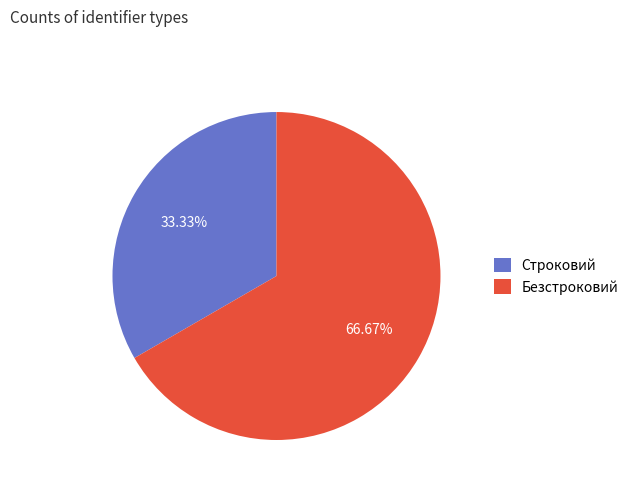

To the nearest percent, what is the average slice percentage?

50%